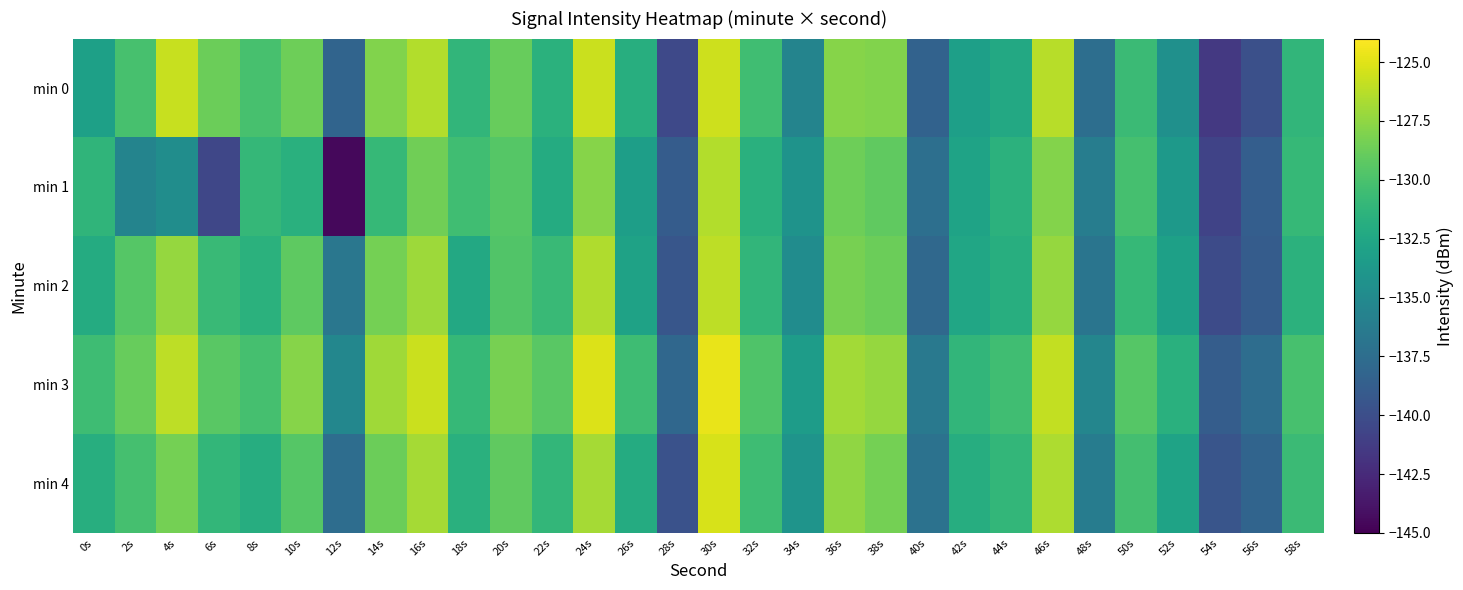

Which has a higher value, 12s or 4s?

4s